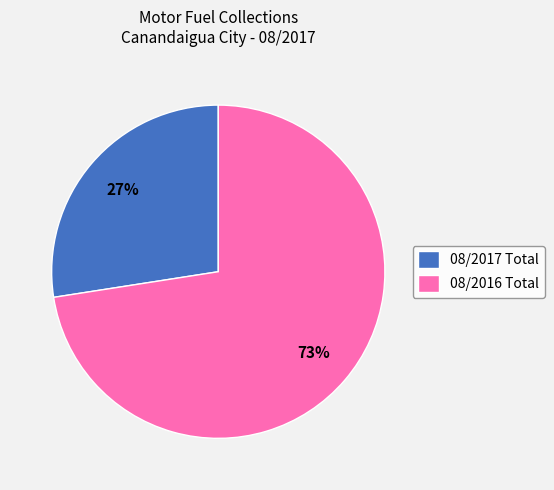

Count the number of slices in the pie.

2